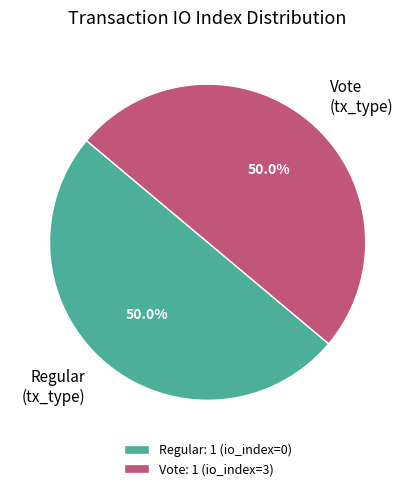

Approximately how many times larger is the value at Regular (tx_type) compared to Vote (tx_type)?

1.0